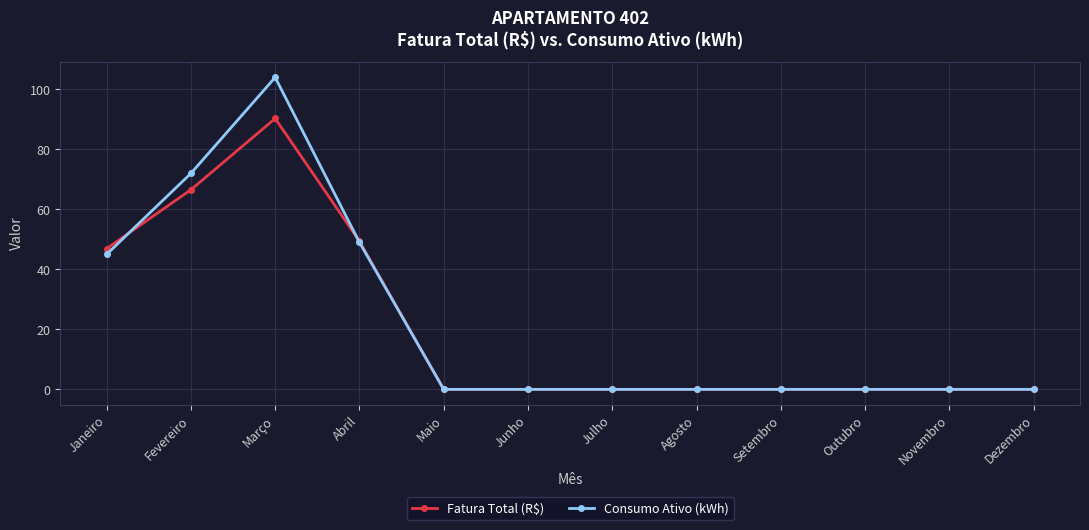

How many distinct data groups are displayed?

2